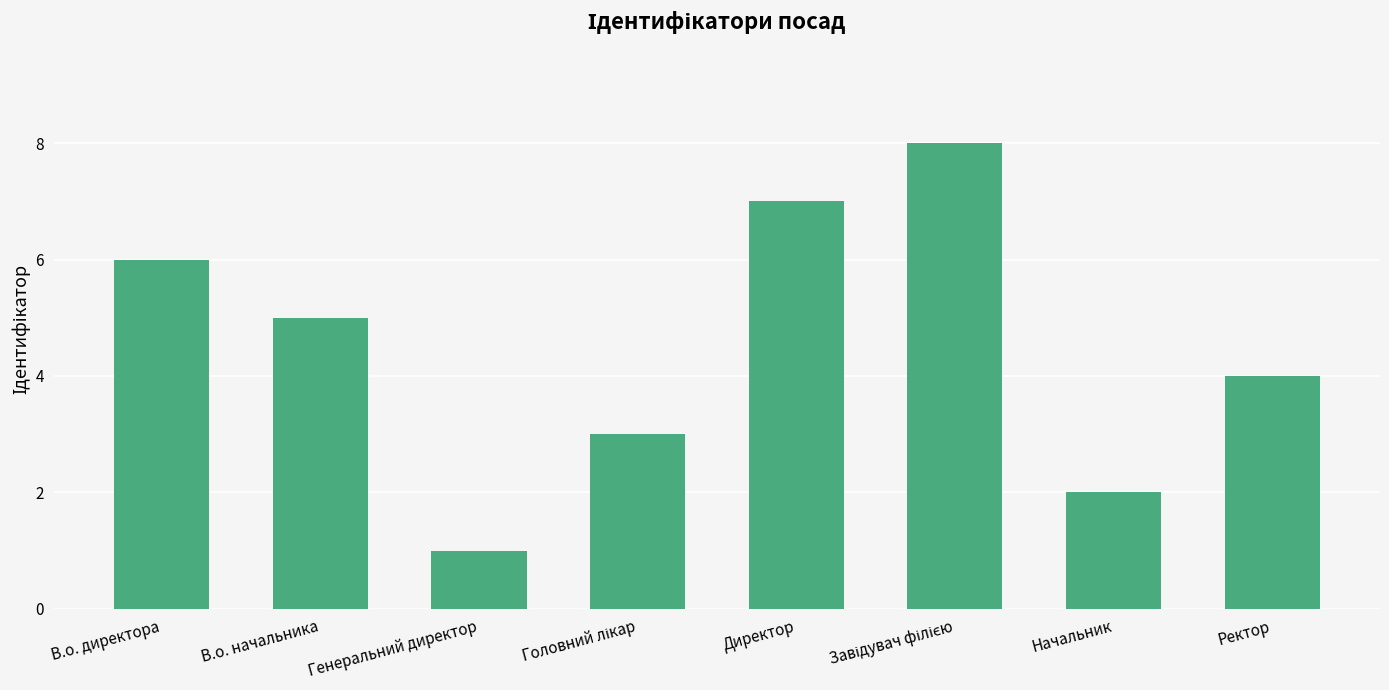

What is the maximum value shown in the chart?

8